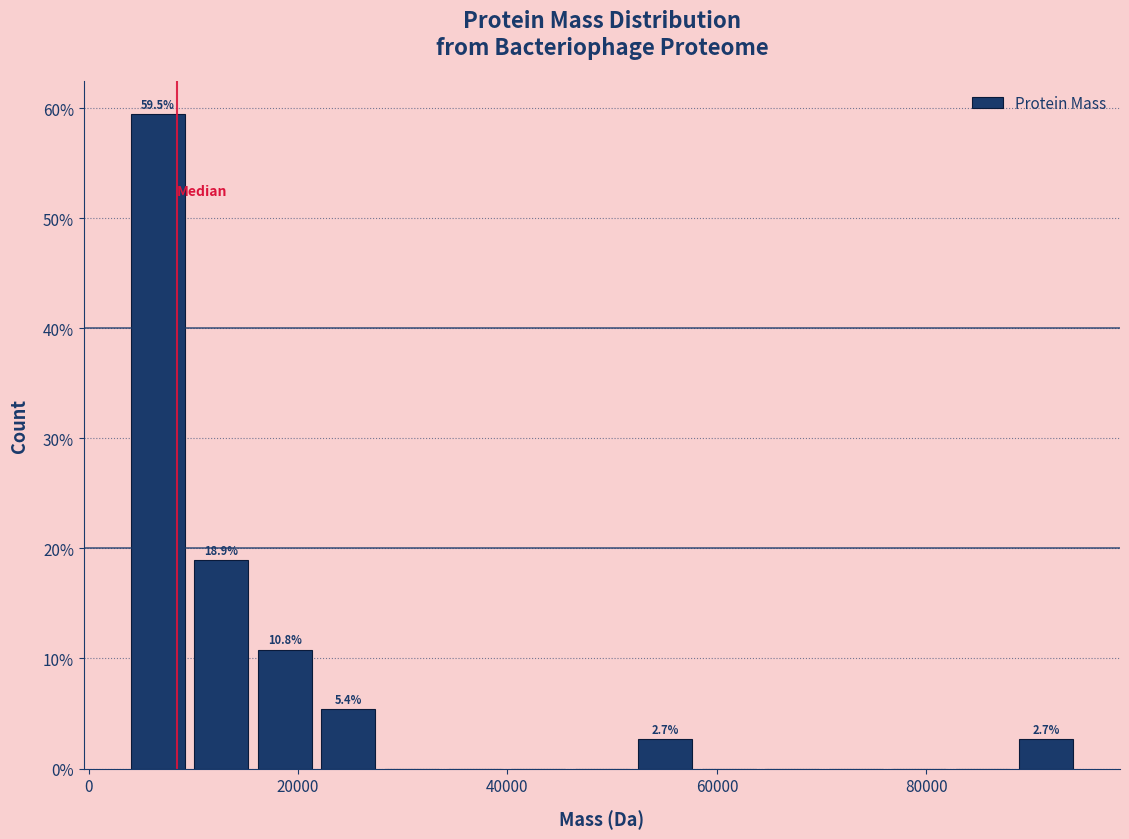

Around what value on the x-axis is the tallest bar? Give the approximate position of its centre, as read against the axis.

6000